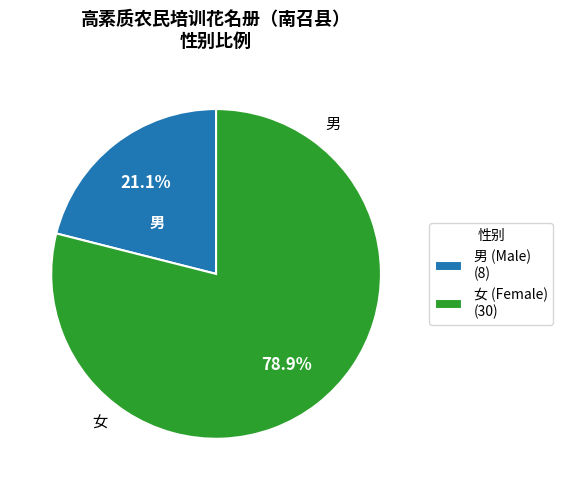

Is there any slice that represents more than half of the pie?

Yes